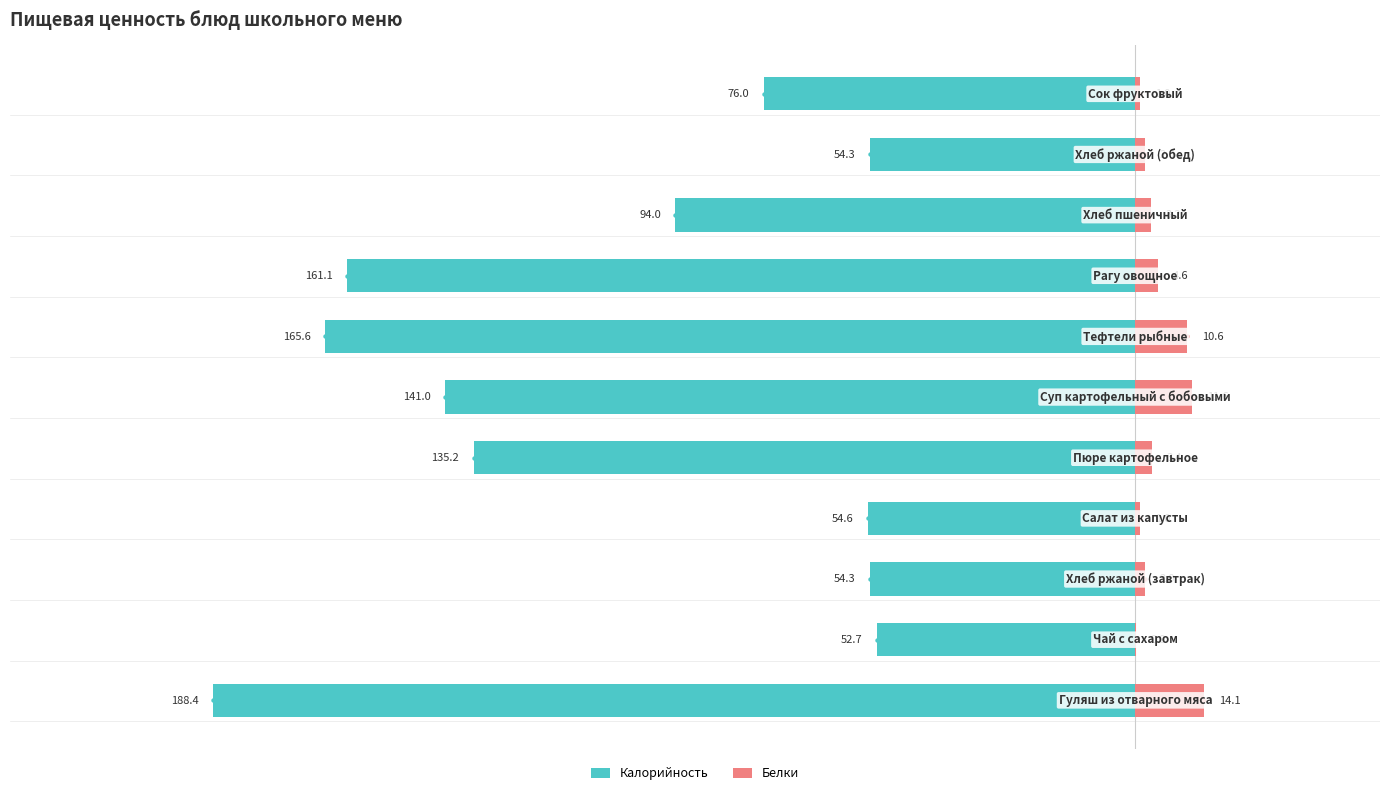

Is the value of Калорийность at −150 greater than the value of Белки at 7?

No